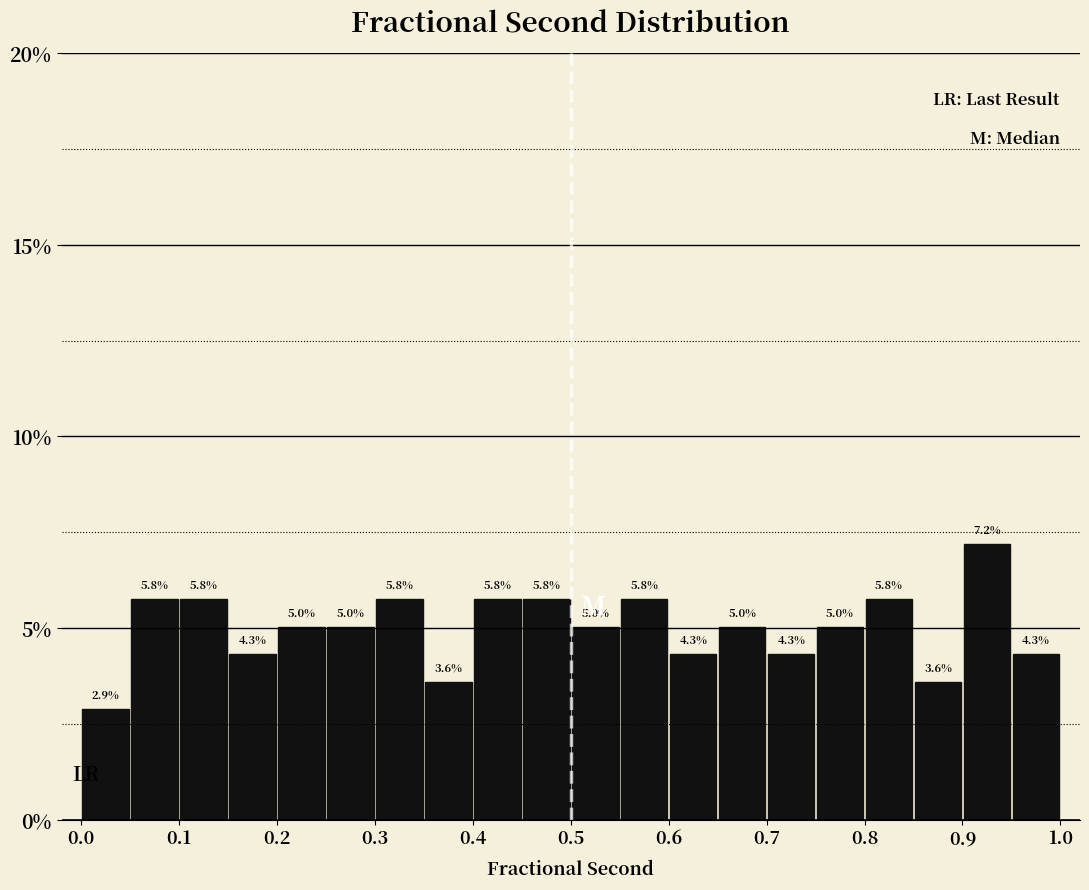

Reading left to right, list every bar in this chart as the range it spans on the x-axis followed by its height.

0.00 to 0.05: 2.9
0.05 to 0.10: 5.8
0.10 to 0.15: 5.8
0.15 to 0.20: 4.3
0.20 to 0.25: 5.0
0.25 to 0.30: 5.0
0.30 to 0.35: 5.8
0.35 to 0.40: 3.6
0.40 to 0.45: 5.8
0.45 to 0.50: 5.8
0.50 to 0.55: 5.0
0.55 to 0.60: 5.8
0.60 to 0.65: 4.3
0.65 to 0.70: 5.0
0.70 to 0.75: 4.3
0.75 to 0.80: 5.0
0.80 to 0.85: 5.8
0.85 to 0.90: 3.6
0.90 to 0.95: 7.2
0.95 to 1.00: 4.3